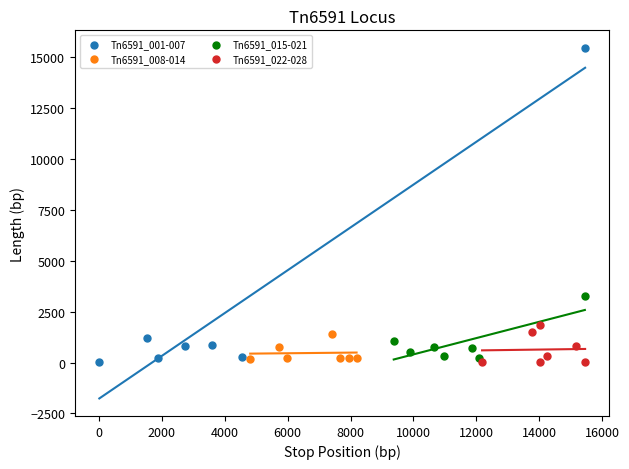

Which series contains the highest Y value?

Tn6591_001-007